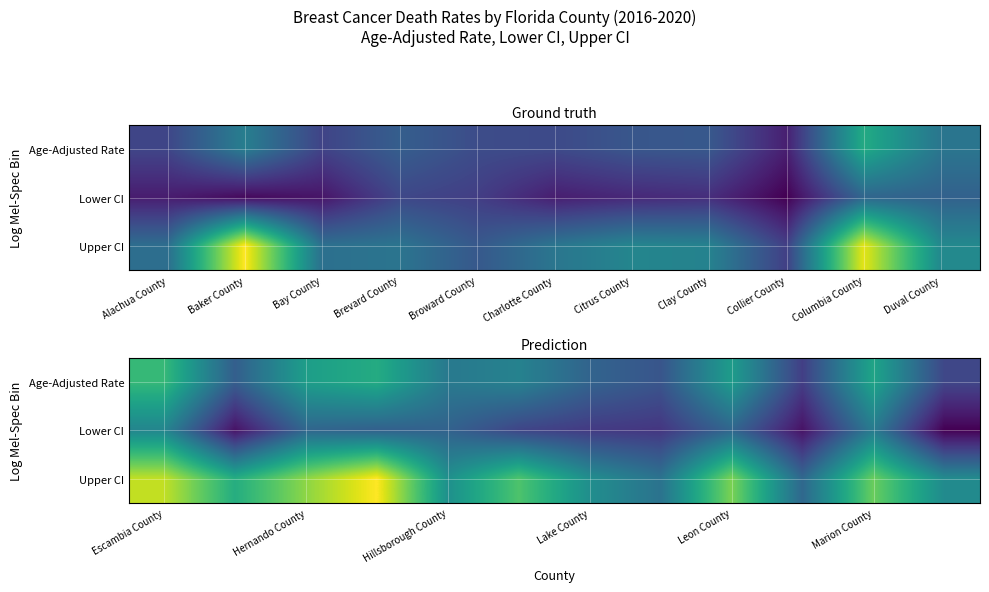

Which series has the largest total across all categories?

Upper CI